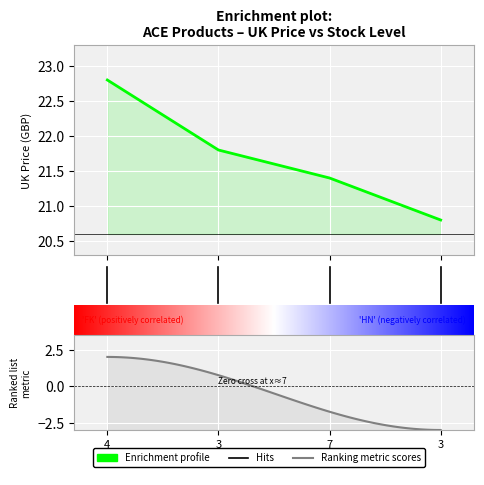

What is the average value?

21.7